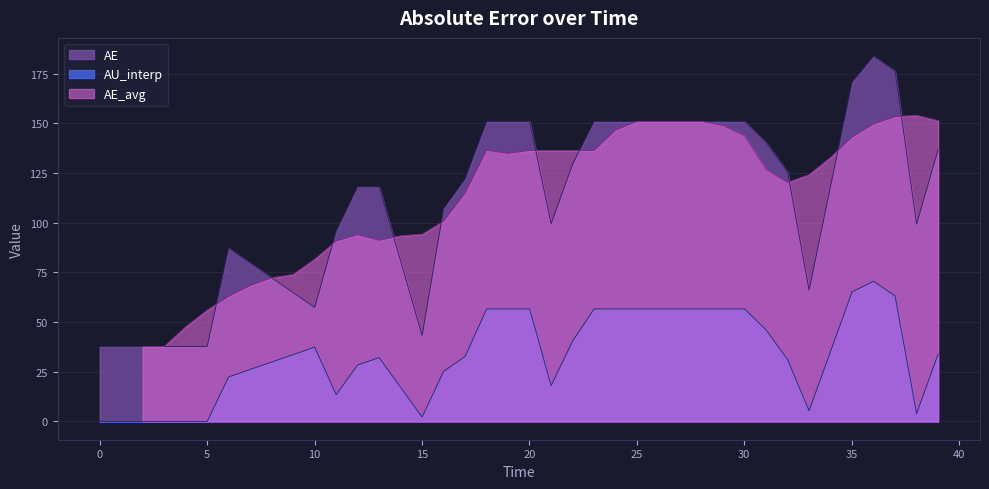

True or false: AU_interp and AE intersect in this chart.

False